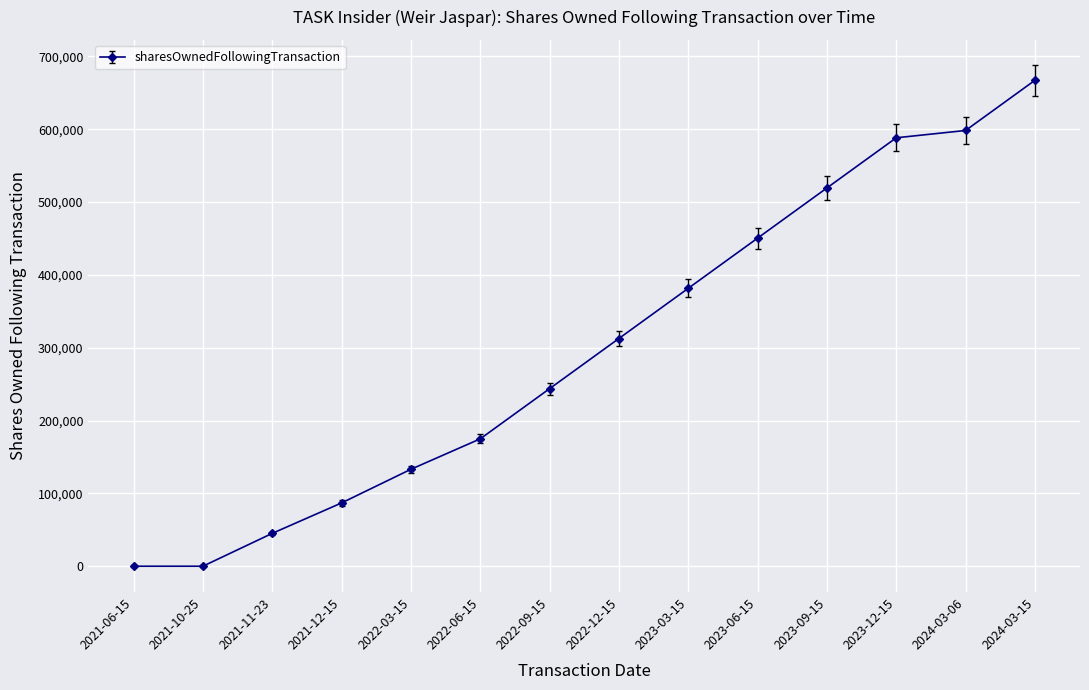

What is the difference between the maximum and second lowest values?

667209